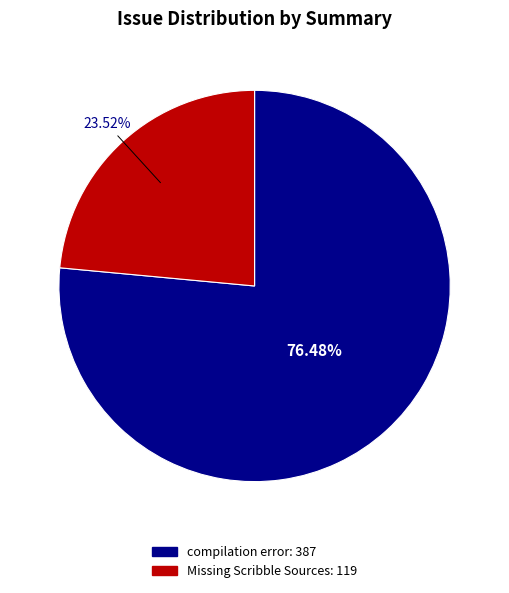

How much of the chart is everything except compilation error?

23.5%